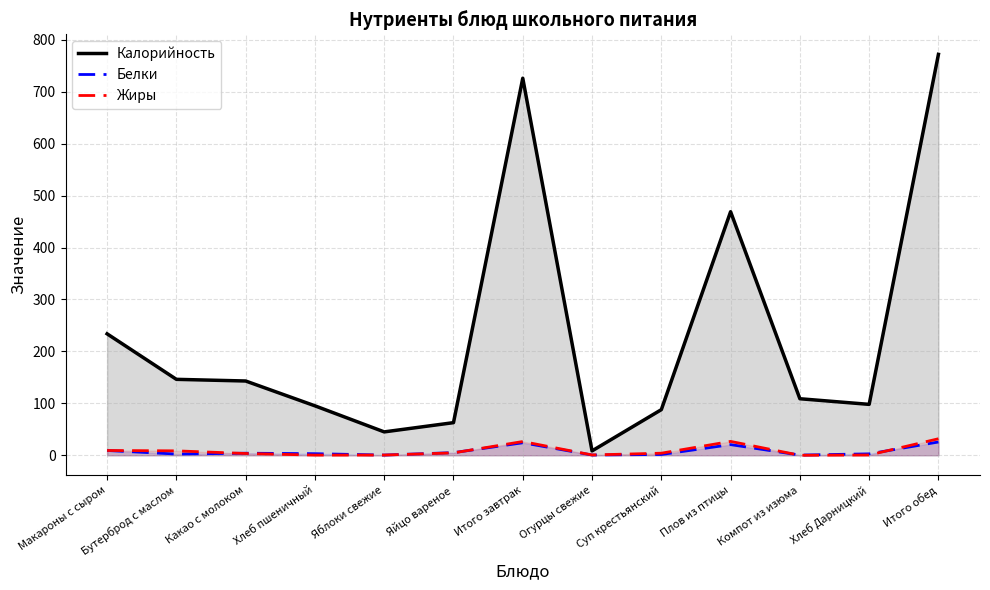

Reading left to right, extract all data points from this chart.

Калорийность: Макароны с сыром=233.8	Бутерброд с маслом=146.2	Какао с молоком=143.0	Хлеб пшеничный=95.2	Яблоки свежие=45.0	Яйцо вареное=62.8	Итого завтрак=726.0	Огурцы свежие=8.4	Суп крестьянский=87.8	Плов из птицы=468.9	Компот из изюма=108.8	Хлеб Дарницкий=98.0	Итого обед=772.0
Белки: Макароны с сыром=9.2	Бутерброд с маслом=2.4	Какао с молоком=4.0	Хлеб пшеничный=3.0	Яблоки свежие=0.4	Яйцо вареное=5.1	Итого завтрак=24.0	Огурцы свежие=0.5	Суп крестьянский=1.5	Плов из птицы=20.5	Компот из изюма=0.4	Хлеб Дарницкий=2.7	Итого обед=25.6
Жиры: Макароны с сыром=9.2	Бутерброд с маслом=8.5	Какао с молоком=3.4	Хлеб пшеничный=0.3	Яблоки свежие=0.4	Яйцо вареное=4.6	Итого завтрак=26.4	Огурцы свежие=0.6	Суп крестьянский=4.0	Плов из птицы=26.7	Компот из изюма=0.0	Хлеб Дарницкий=0.5	Итого обед=31.8